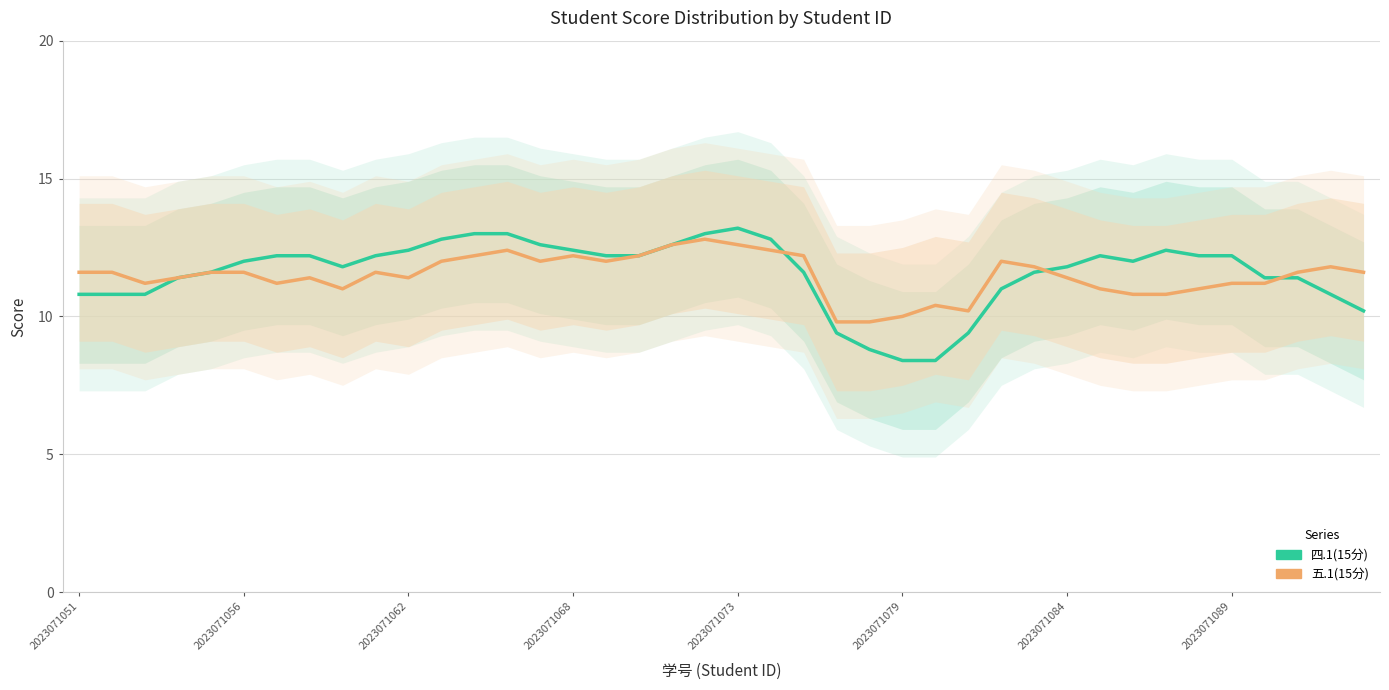

Rank the series by their average value, from lowest to highest.

五.1(15分), 四.1(15分)